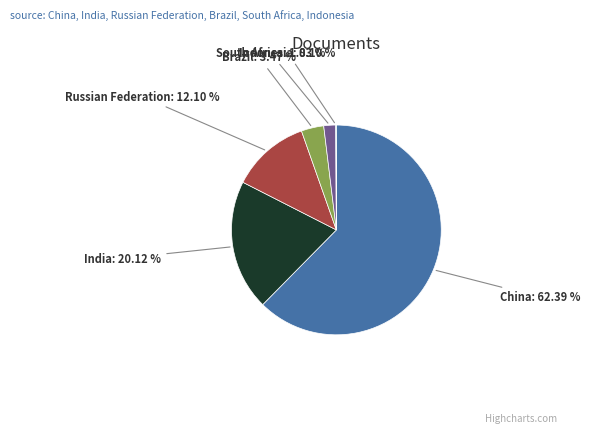

Which category accounts for the majority?

China